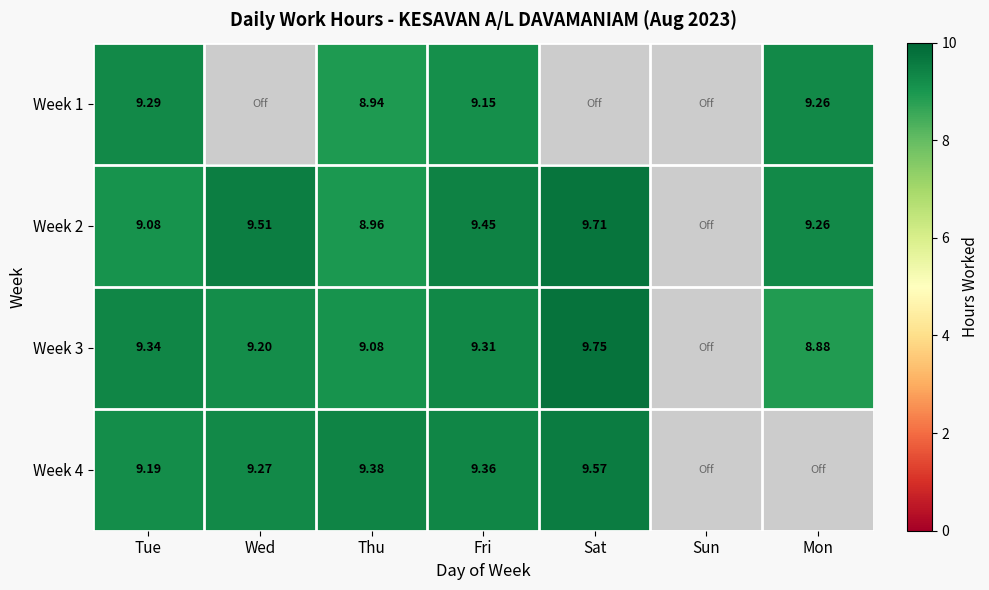

At which category is the sum across all series the highest?

Fri